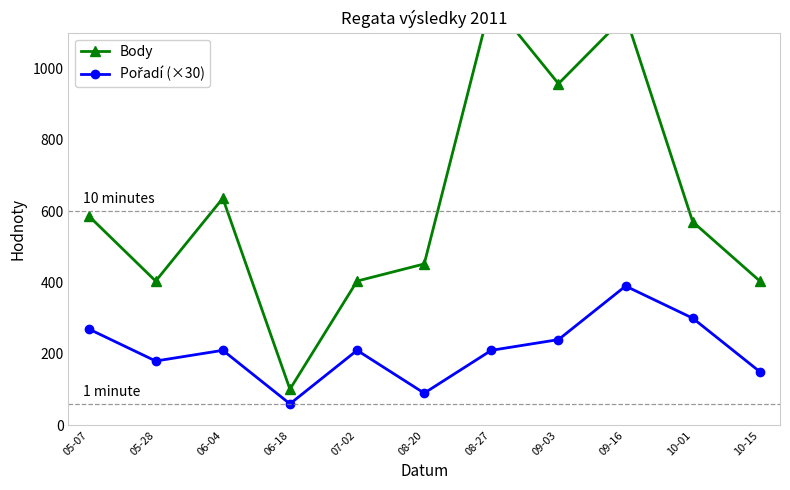

How many data points in Body are above 570?

5